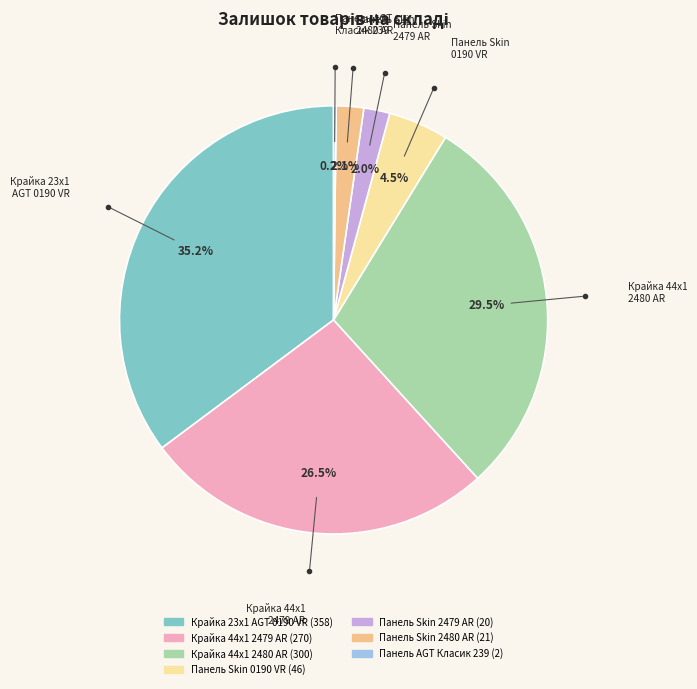

Is there a majority slice in this chart?

No